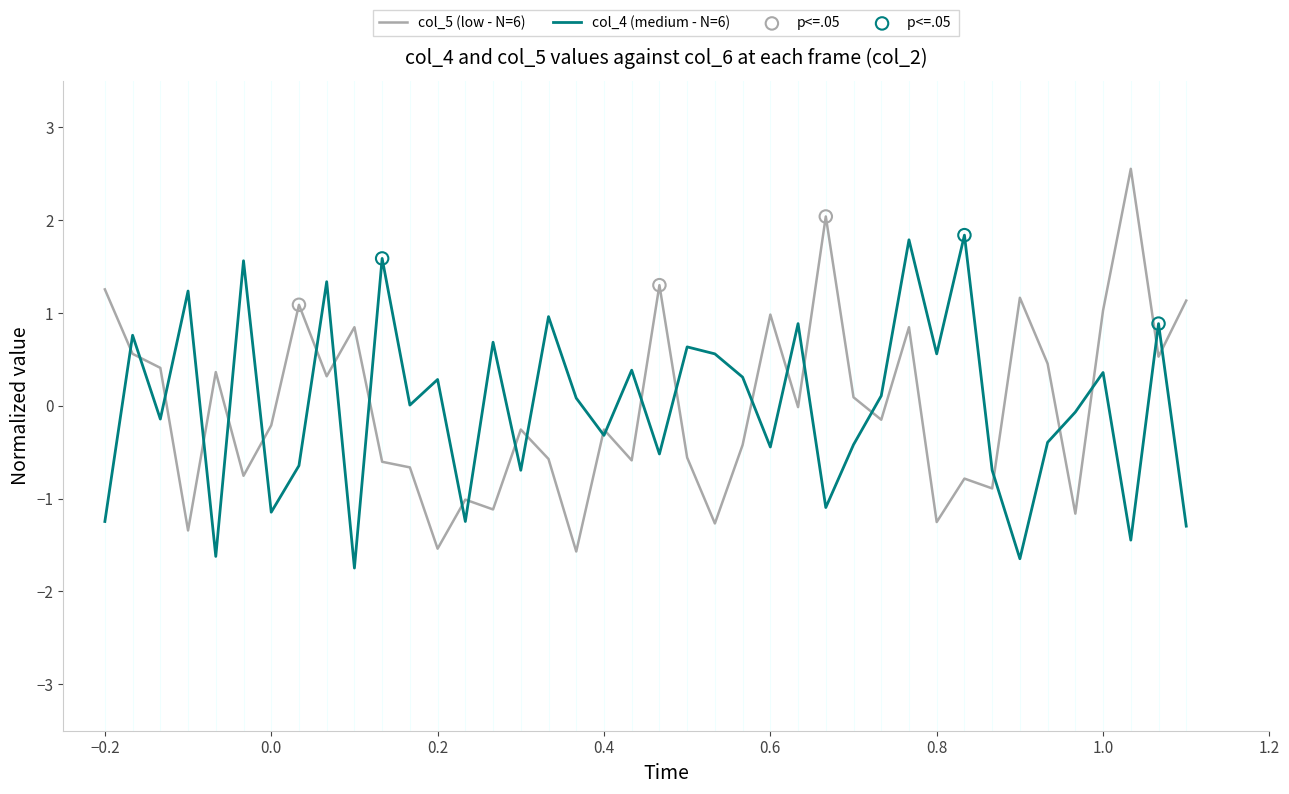

Which series has the widest spread of values?

col_5 (low - N=6)